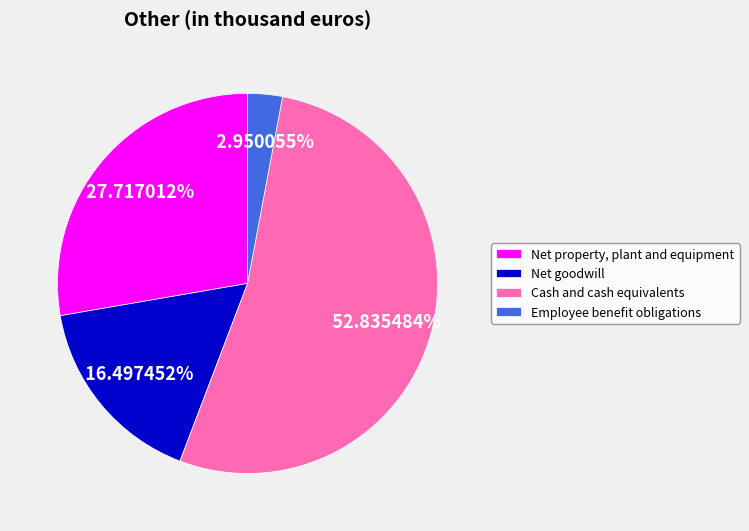

Count the number of slices in the pie.

4